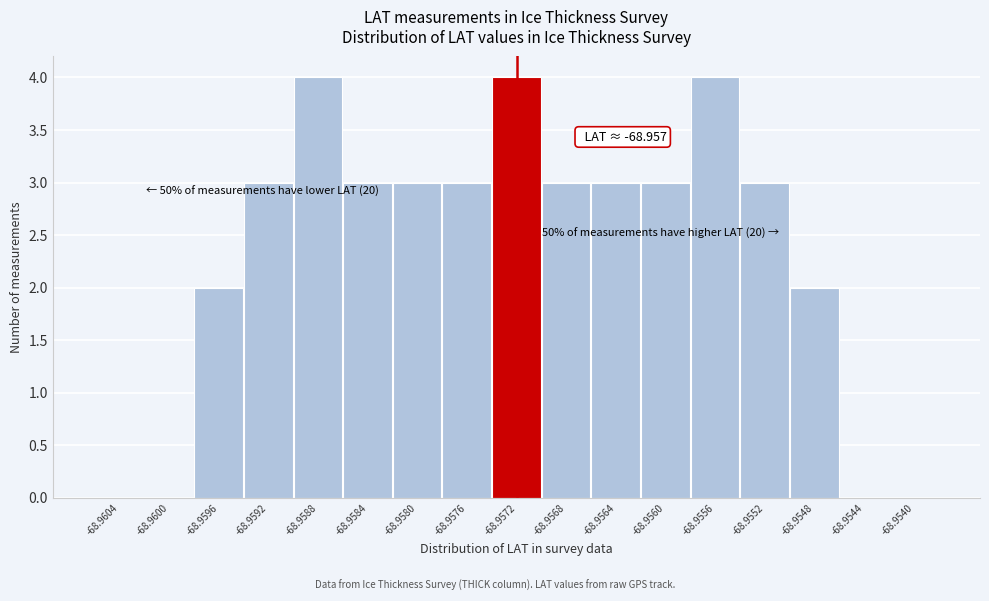

Reading left to right, transcribe all the data shown in this chart.

-68.9604=0	-68.9600=0	-68.9596=2	-68.9592=3	-68.9588=4	-68.9584=3	-68.9580=3	-68.9576=3	-68.9572=4	-68.9568=3	-68.9564=3	-68.9560=3	-68.9556=4	-68.9552=3	-68.9548=2	-68.9544=0	-68.9540=0